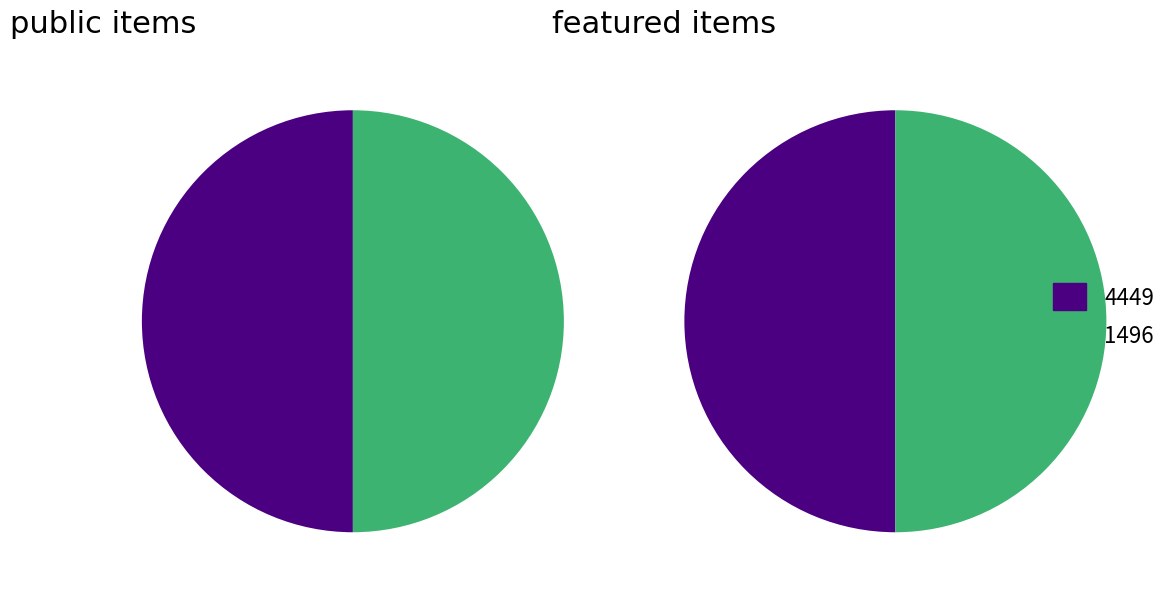

What is the total percentage of 1496 and 4449?

100.0%